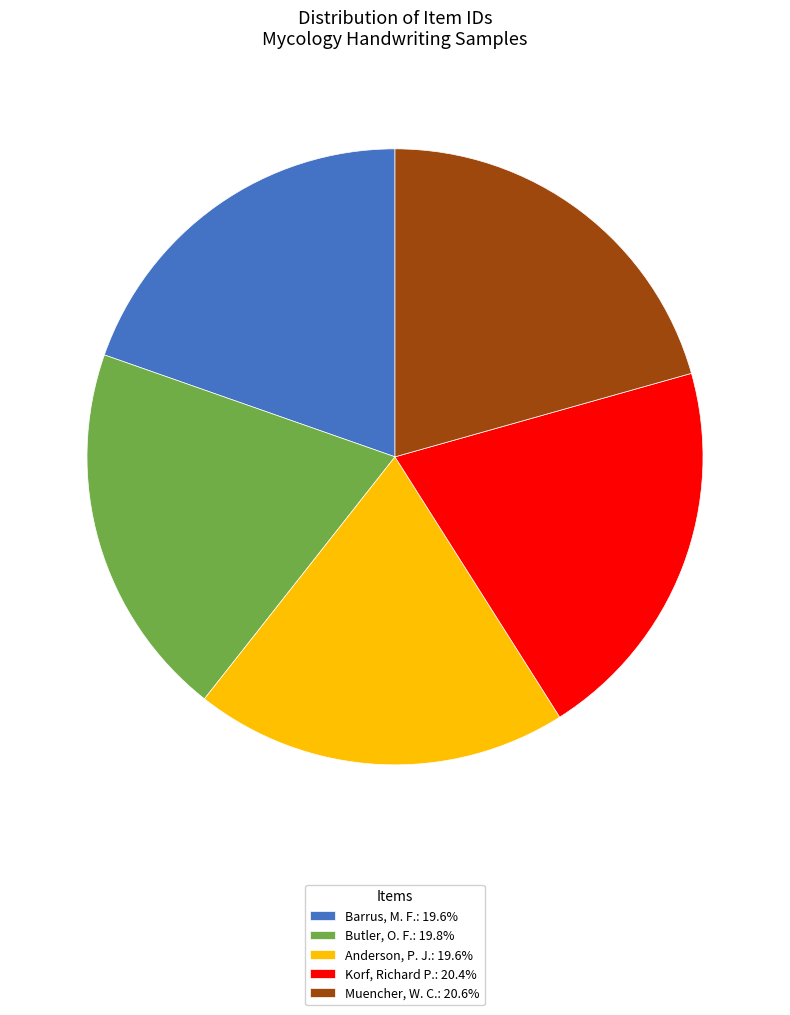

How many slices are in this pie chart?

5